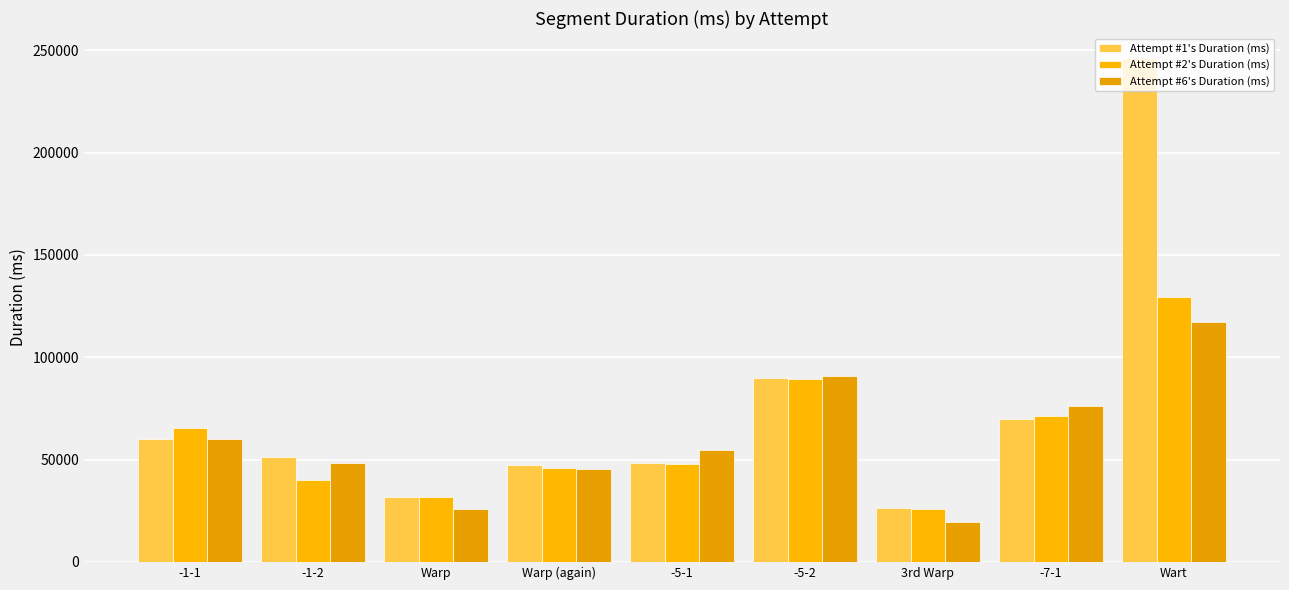

The Attempt #6's Duration (ms) series shows 19522 at 3rd Warp. True or false?

True